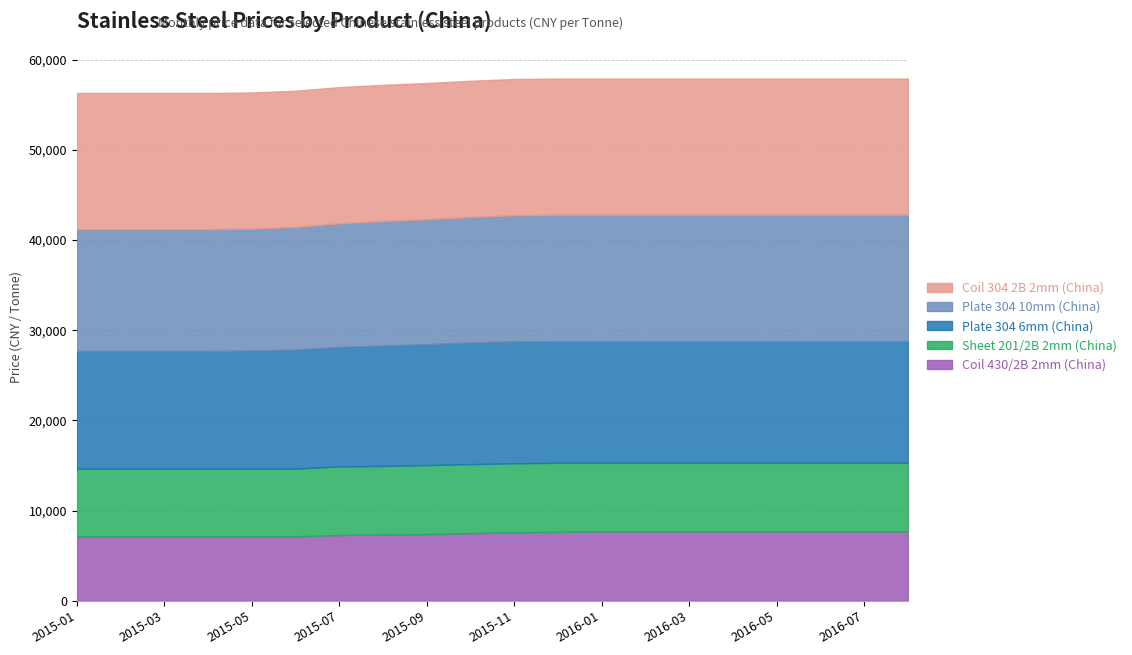

List the series in order of their peak value, lowest first.

Stainless Steel Sheet 201/2B 2mm China (CNY/T), Stainless Steel Coil 430/2B 2mm China (CNY/T), Stainless Steel Plate 304 6.0mm China (CNY/T), Stainless Steel Plate 304 10mm China (CNY/T), Stainless Steel Coil 304 2B 2mm China (CNY/T)